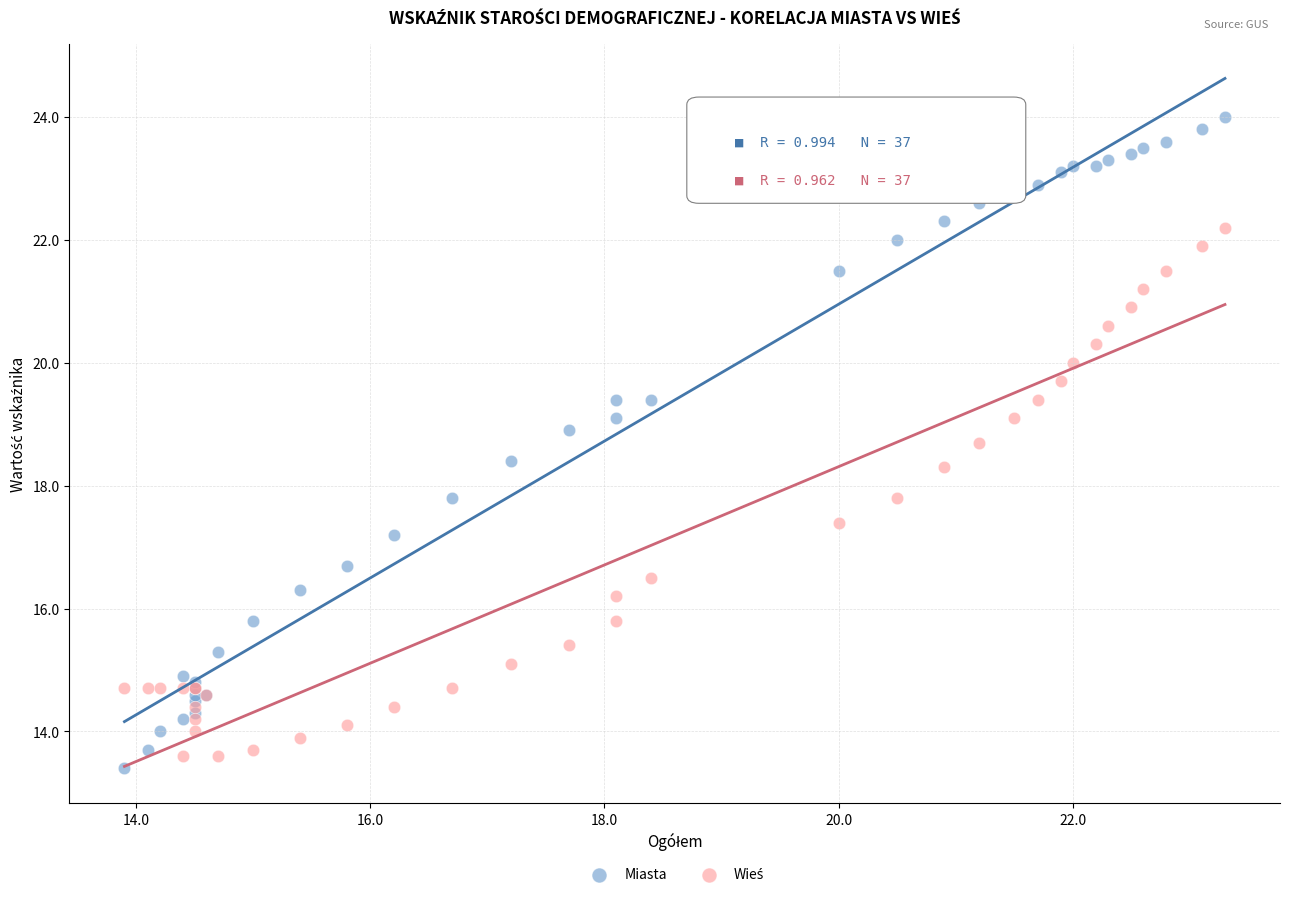

Which series reaches the minimum Y coordinate?

Miasta